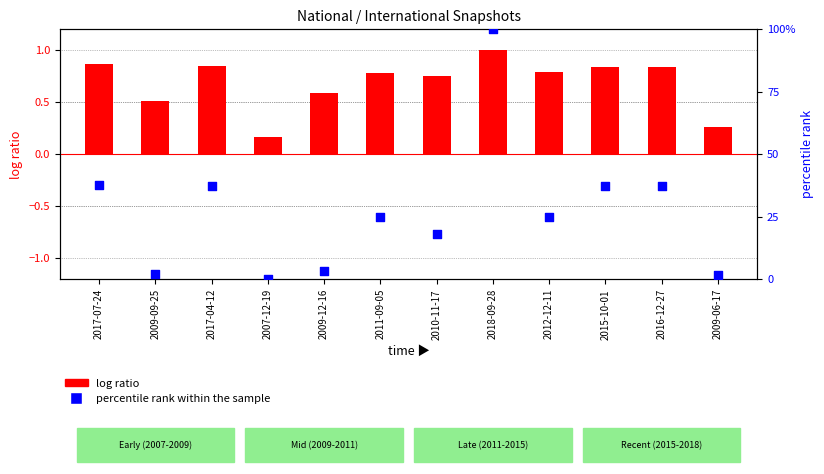

Which series has the largest total across all categories?

percentile rank within the sample